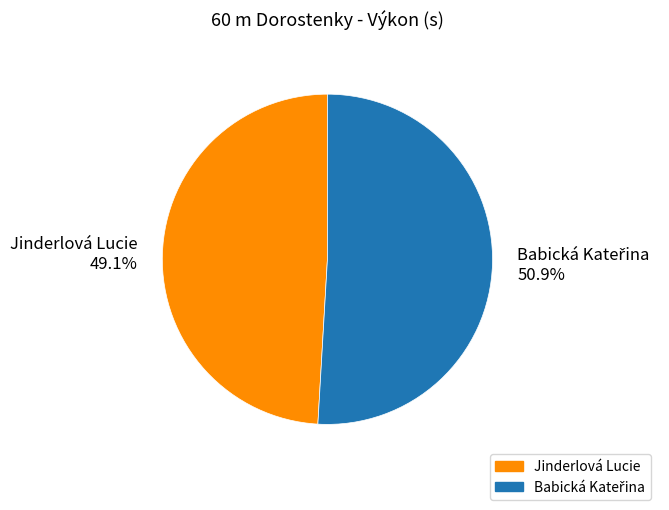

Which slice is the smallest?

Jinderlová Lucie